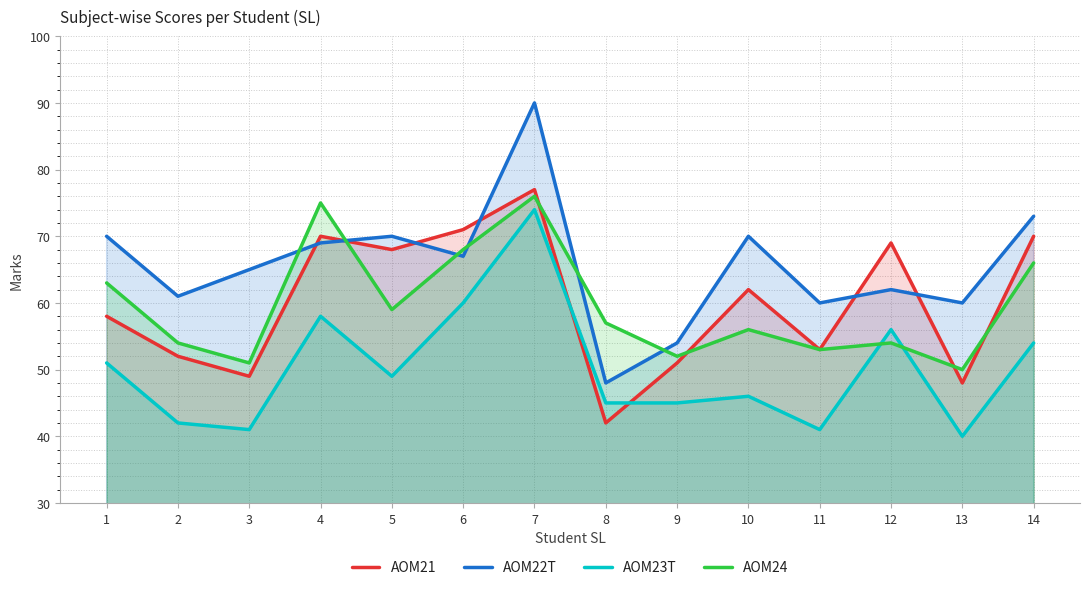

True or false: AOM23T has more than 2 points higher than both neighbors.

True